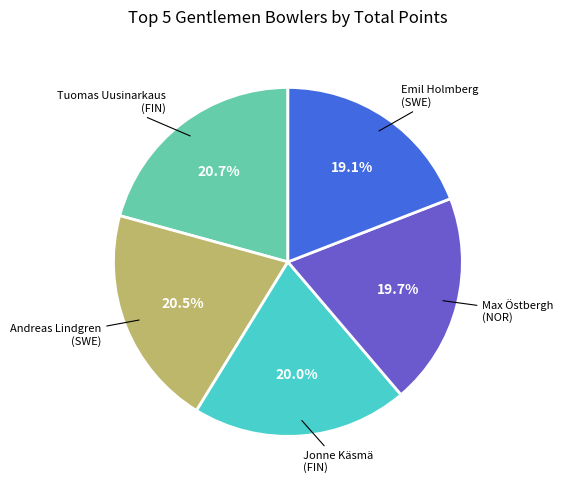

Is there any slice that represents more than half of the pie?

No